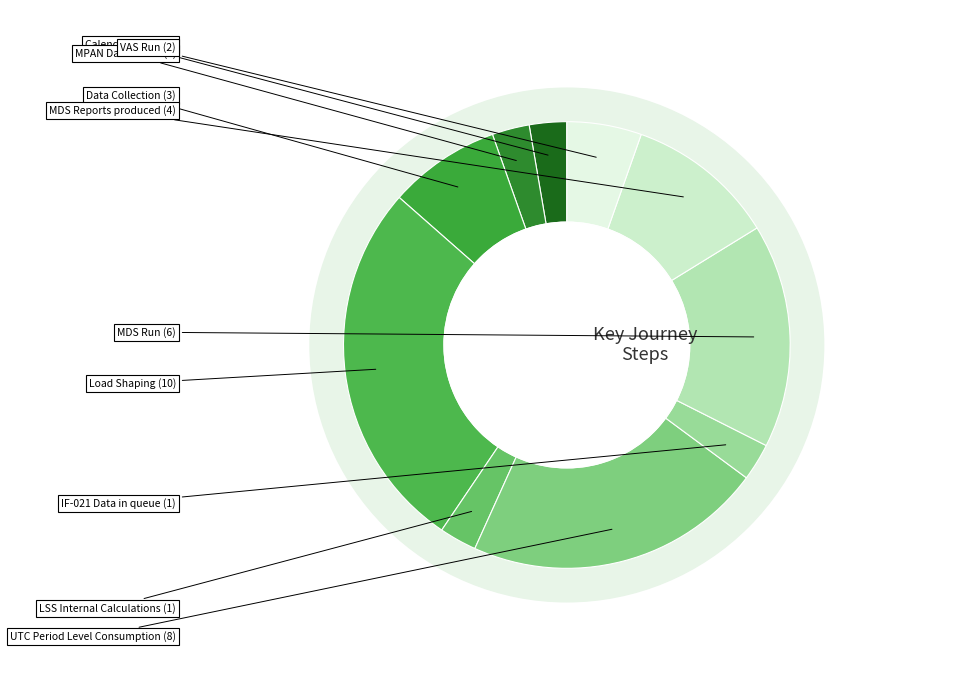

Is there a majority slice in this chart?

No